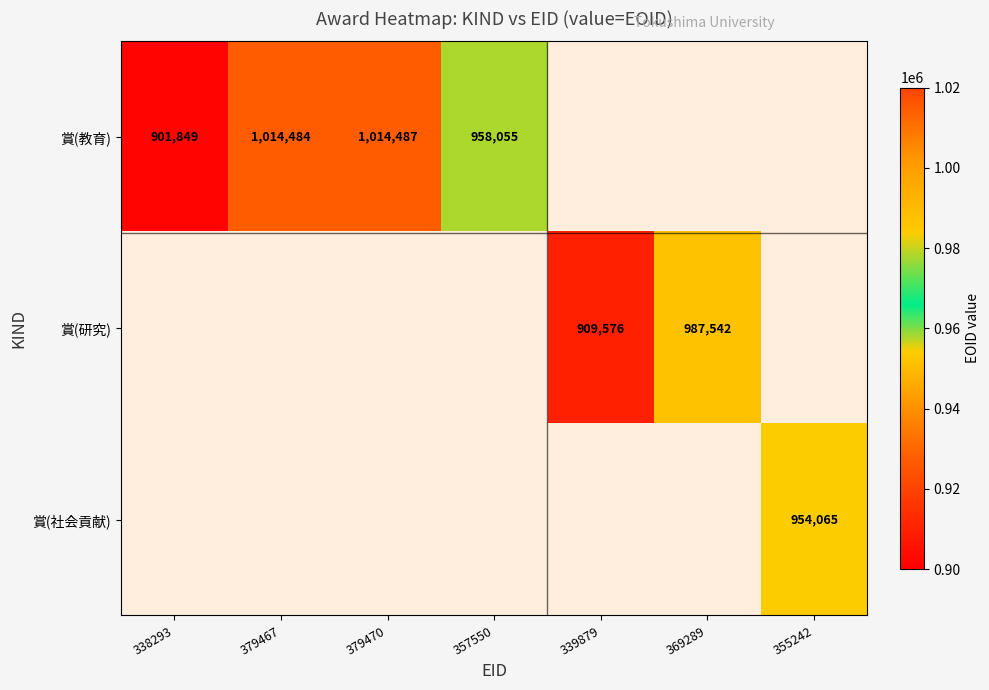

True or false: 賞(教育) has a value of 1402930 at 357550.

False